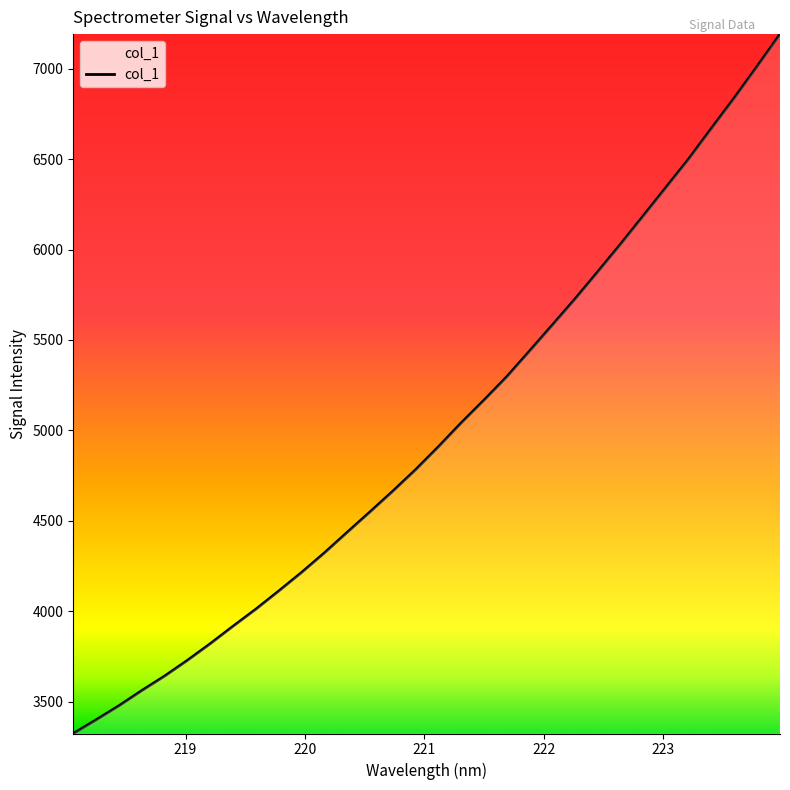

What is the difference between the maximum and minimum values?

3866.1